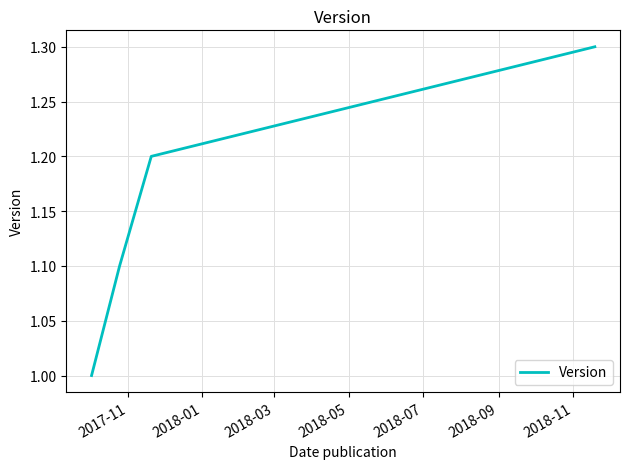

True or false: the data has more than 0 interior local peaks.

False